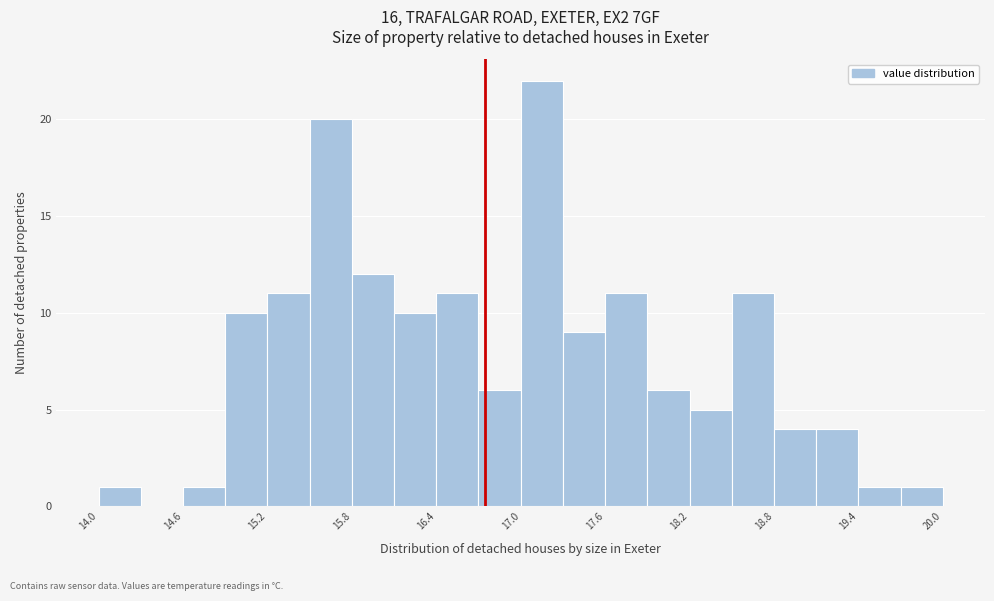

Around what value on the x-axis is the tallest bar? Give the approximate position of its centre, as read against the axis.

17.2